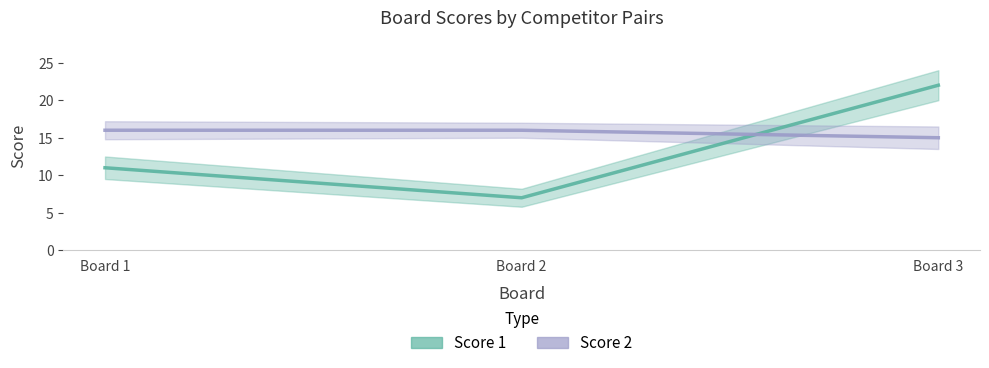

Does the chart display data point markers on the line(s)?

No